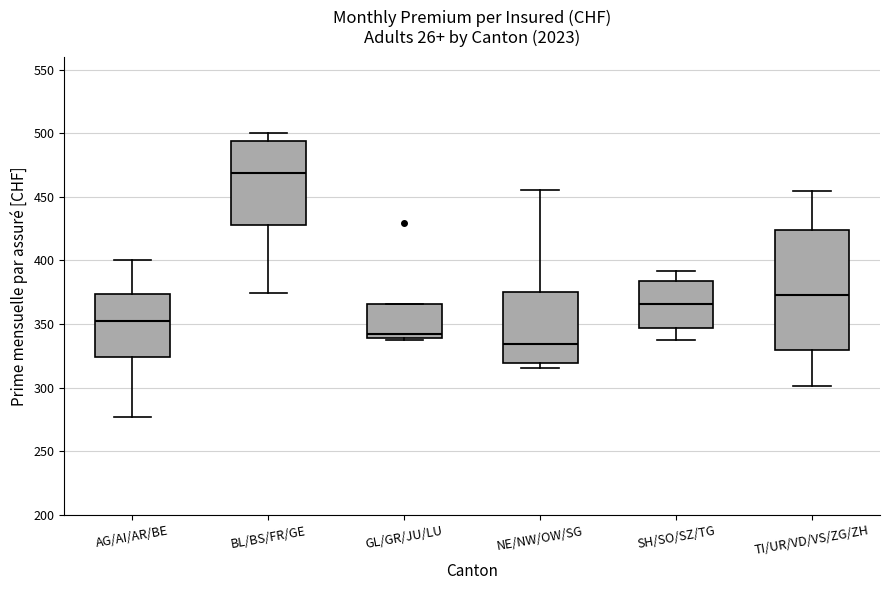

Where does the upper whisker of the box for SH/SO/SZ/TG end on the y-axis? The values are not printed on the chart, so give them approximately, as read against the axis.

390